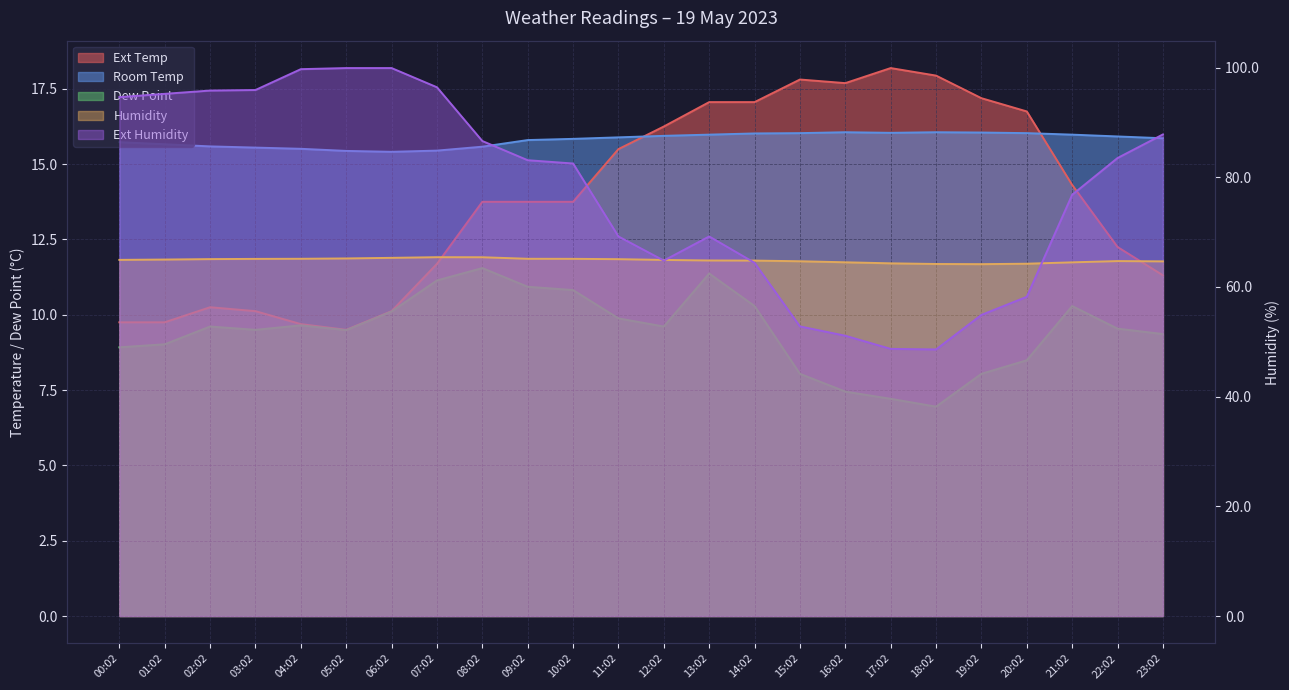

What is the difference between the Ext Temp values at 02:02 and 09:02?

3.5